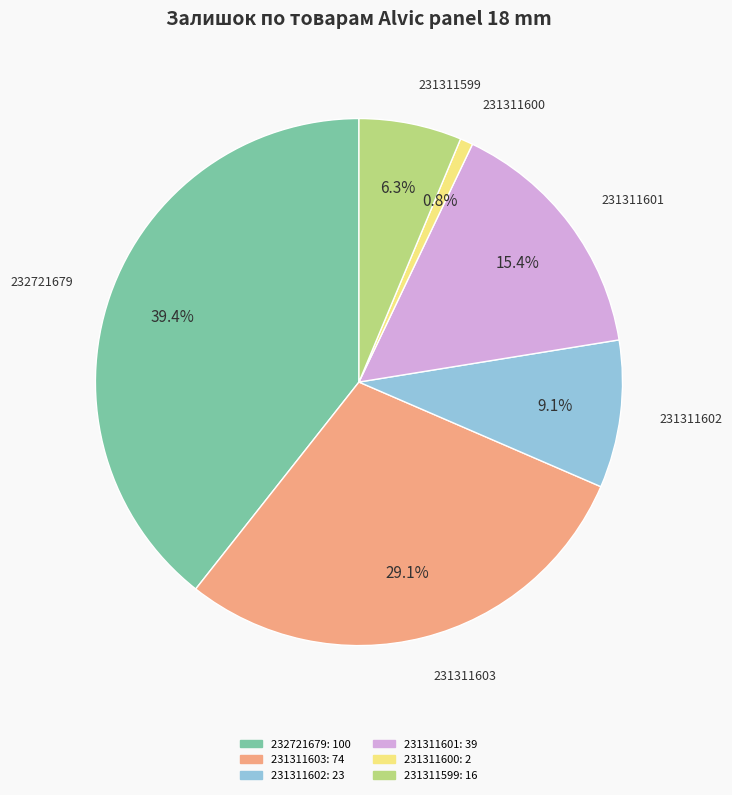

Is there any slice that represents more than half of the pie?

No